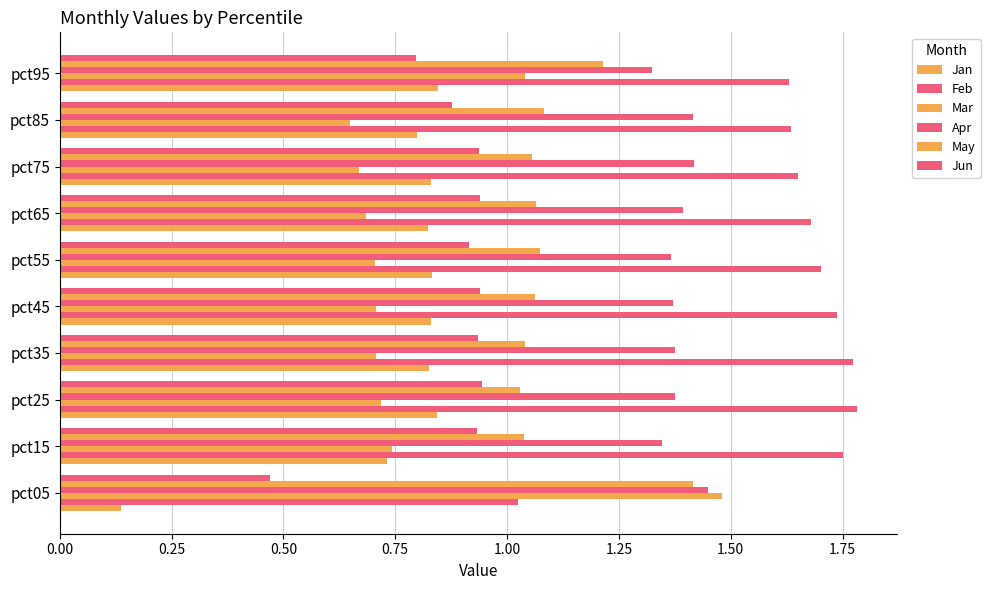

How many data points does each series have?

10